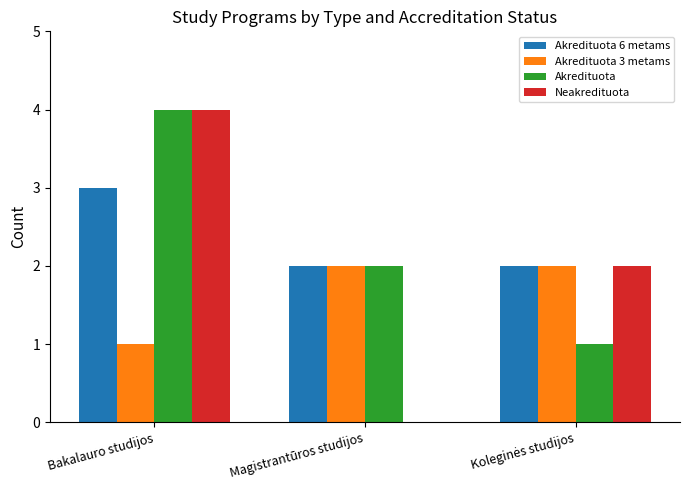

Read the Neakredituota value at Bakalauro studijos.

4